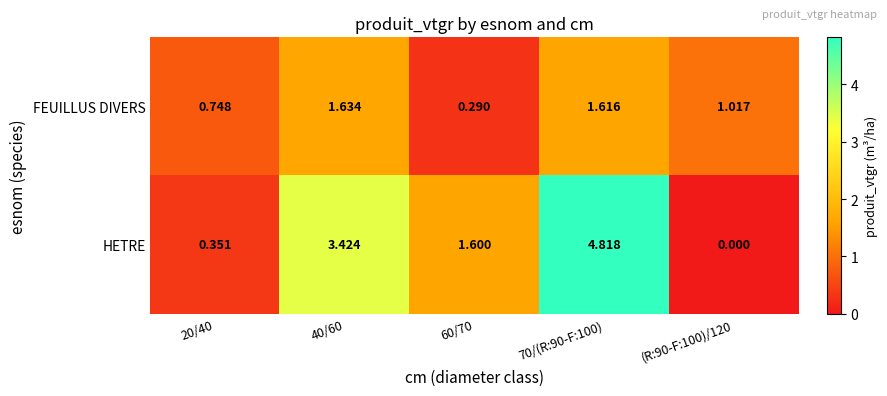

How many series are shown in this chart?

2